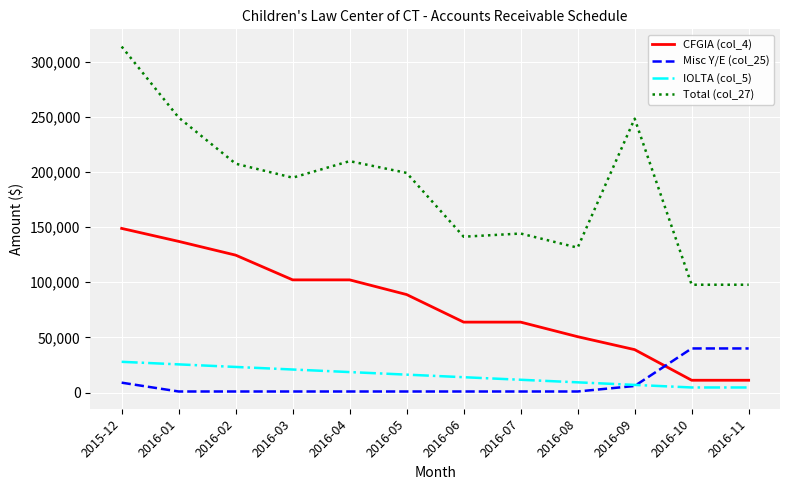

How many series are shown in this chart?

4